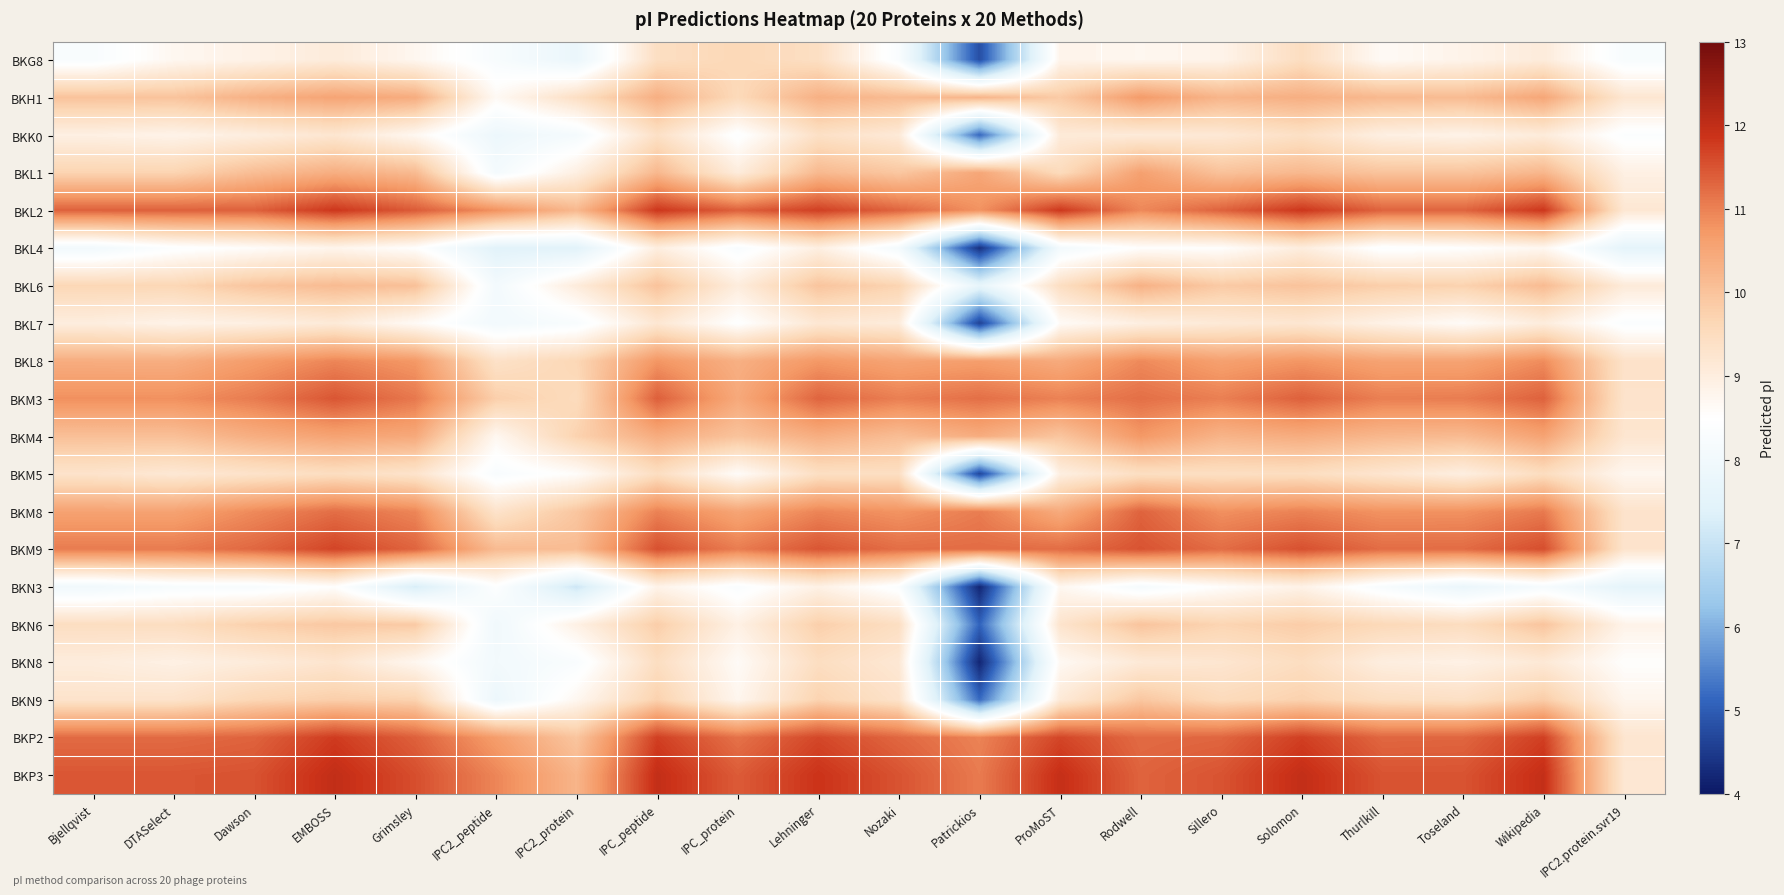

At which category is the sum across all series the highest?

EMBOSS